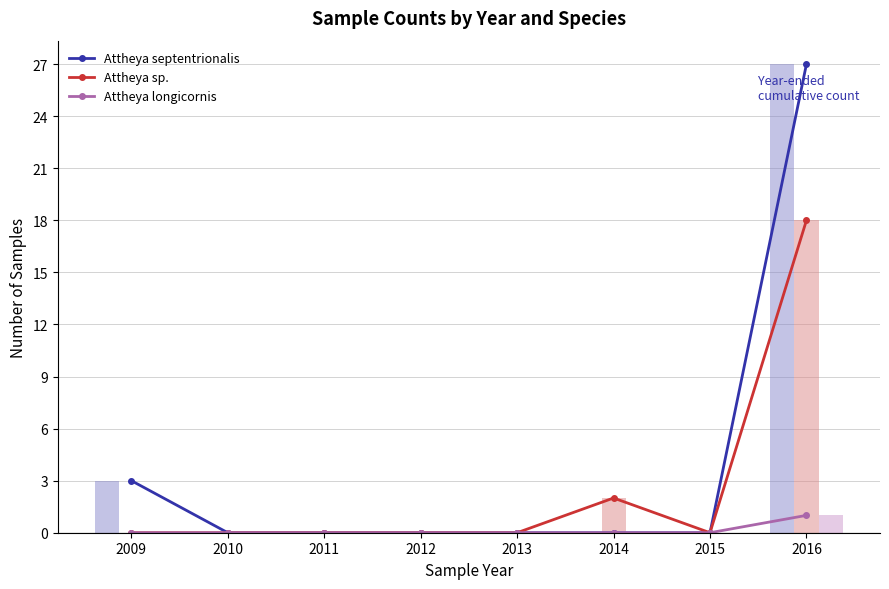

At which label is Attheya longicornis closest to 0?

2009